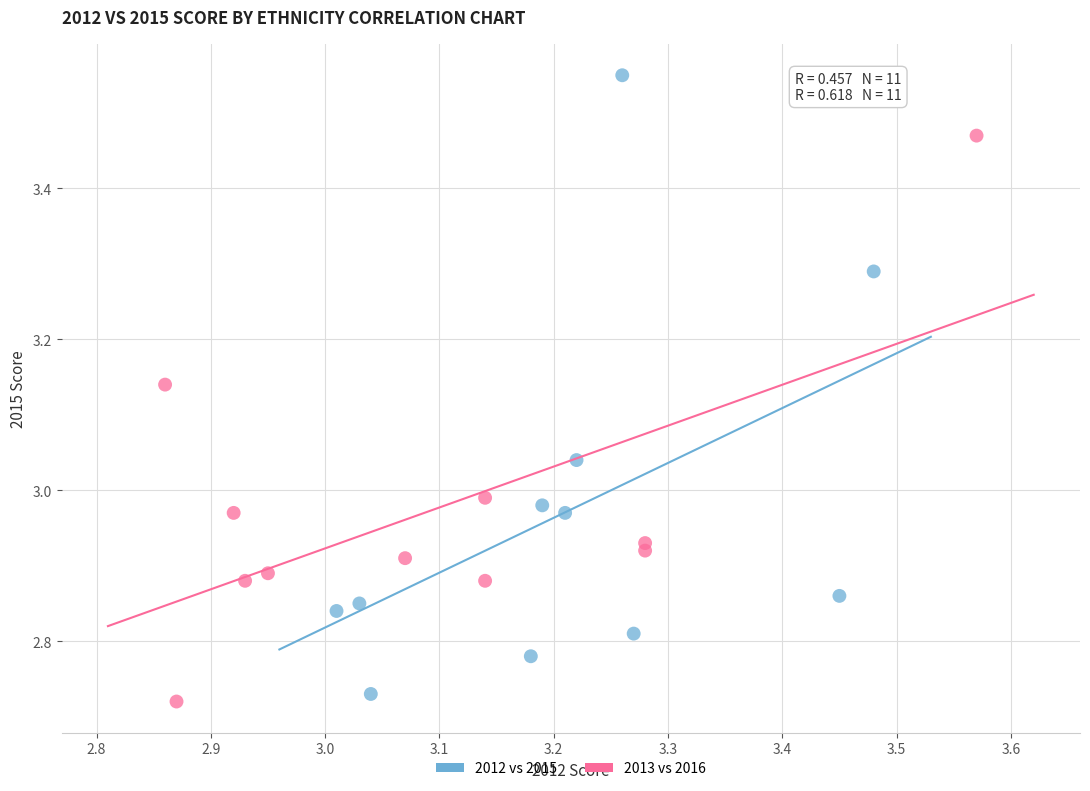

Which series contains the highest Y value?

2012 vs 2015